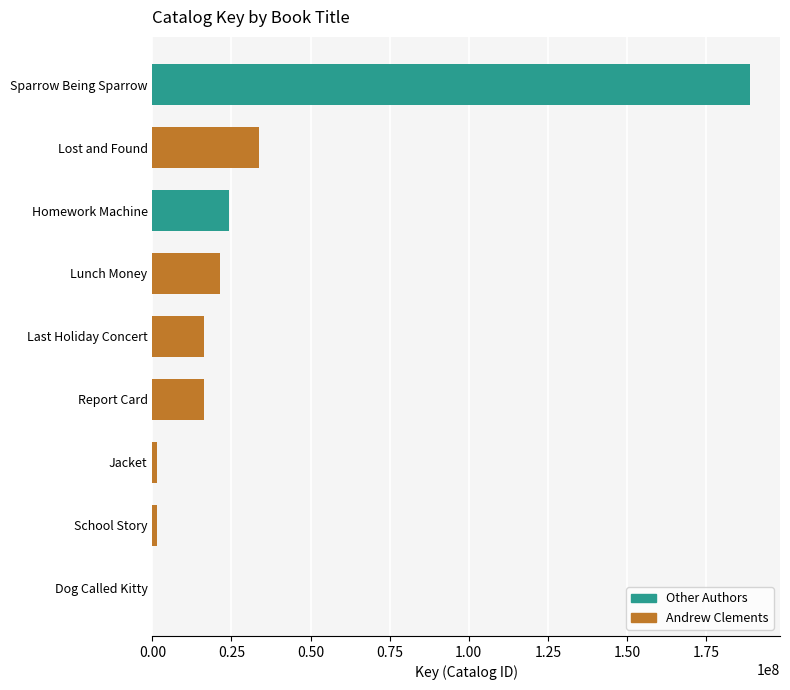

How many categories are shown in the chart?

9